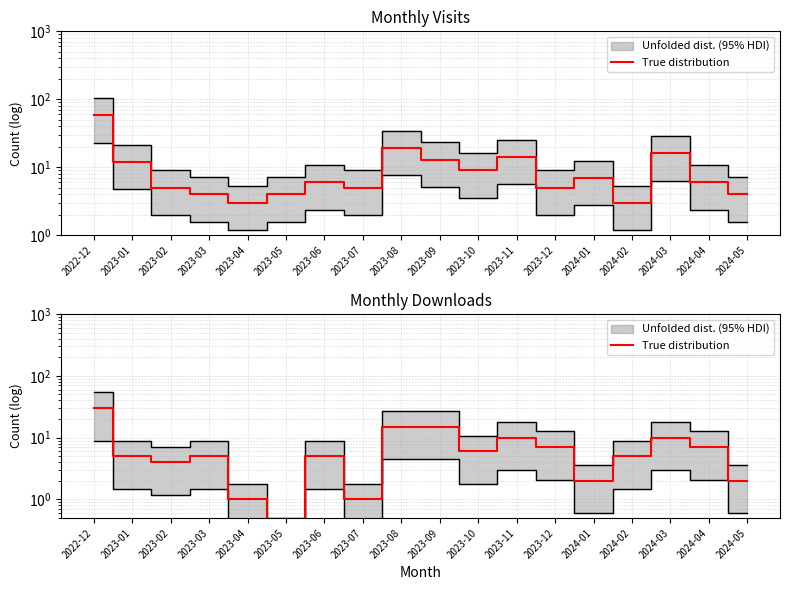

Which has a higher value, 2023-05 or 2023-02?

2023-02